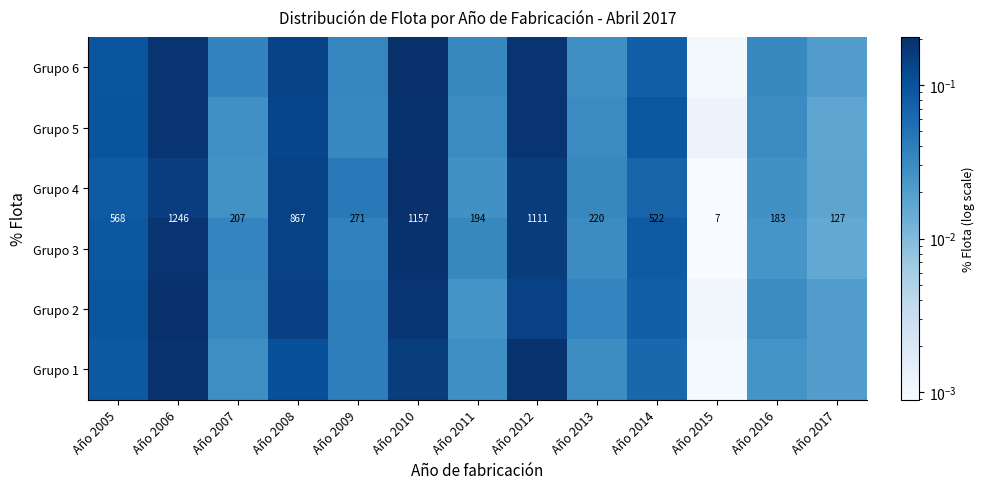

Is it true that Grupo 6 equals 0.2 at Año 2012?

True